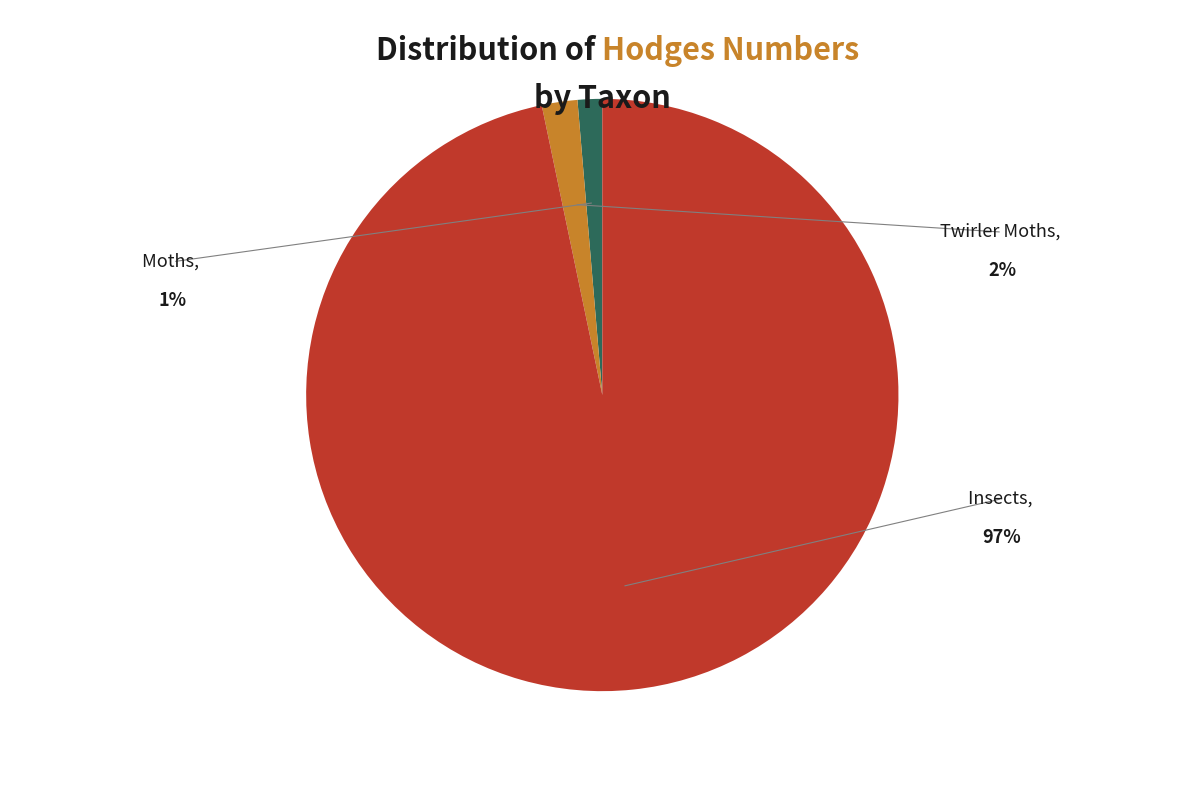

Count the number of slices in the pie.

3